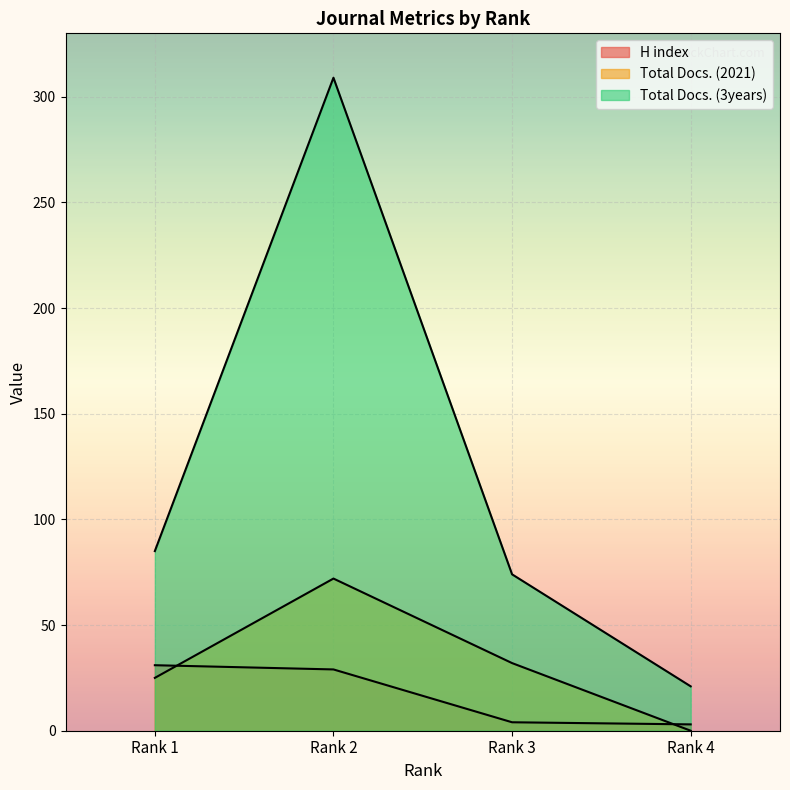

Is the value of Total Docs. (2021) at Rank 2 greater than the value of Total Docs. (3years) at Rank 4?

Yes